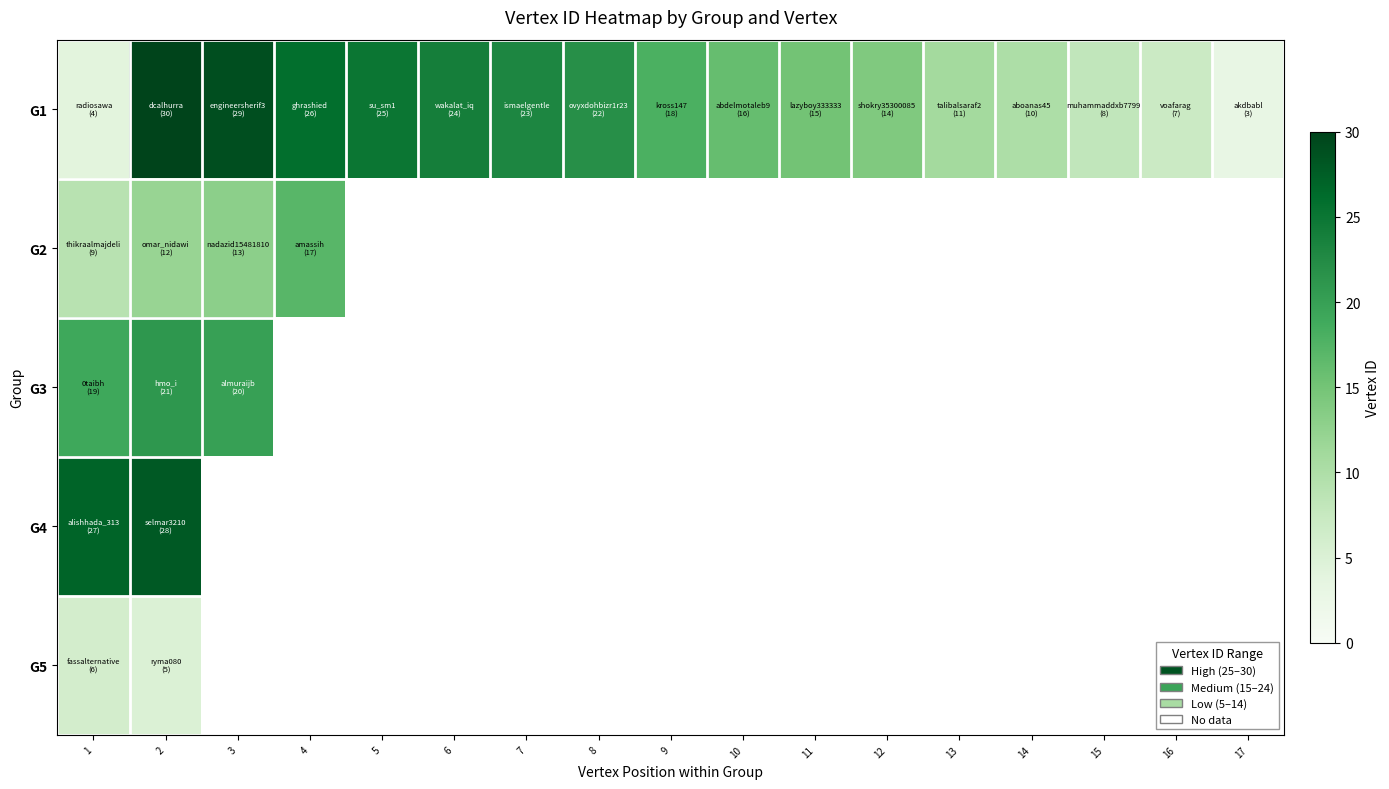

At how many categories does at least one series exceed 8?

14